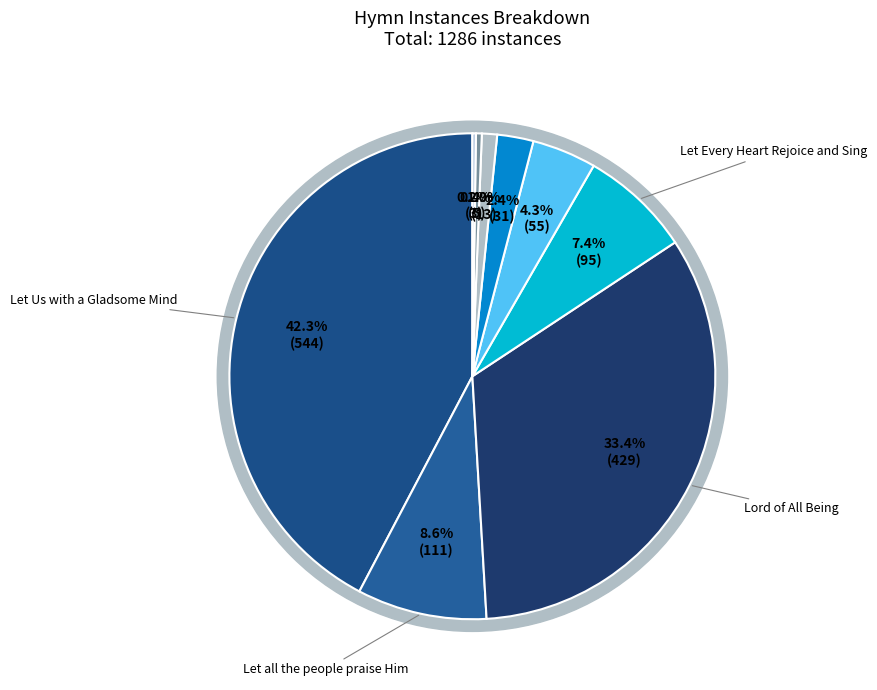

What is the smallest slice in the pie chart?

Other